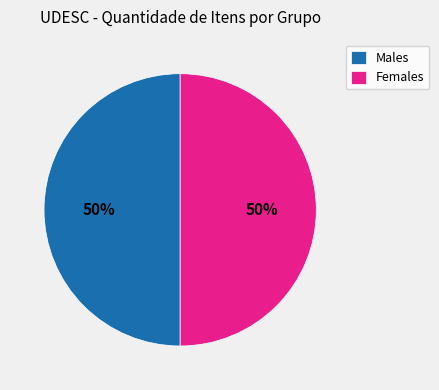

Count the number of slices in the pie.

2